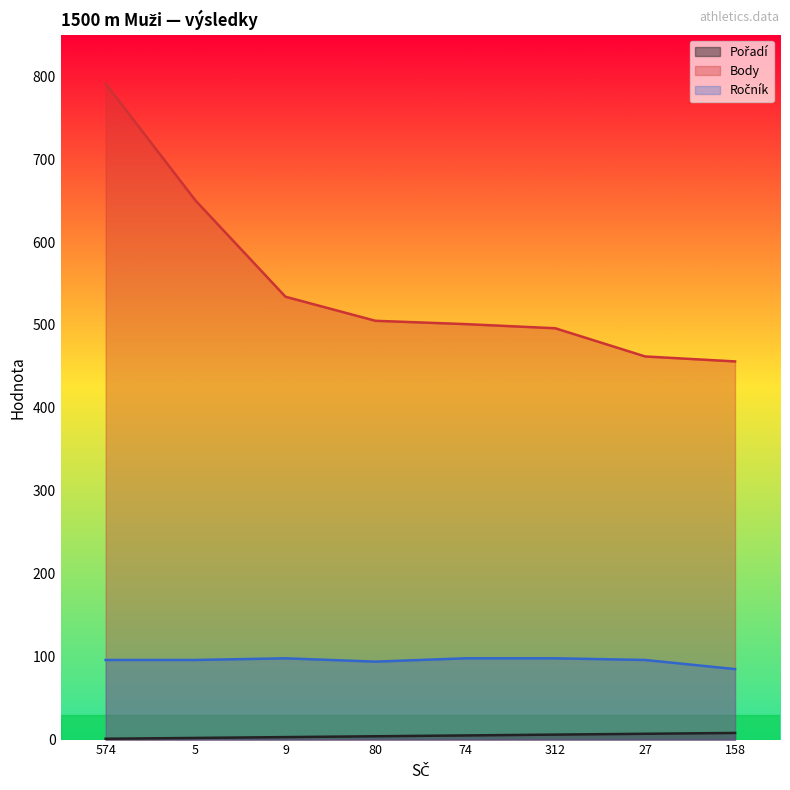

Is the value of Pořadí at 27 greater than the value of Ročník at 5?

No